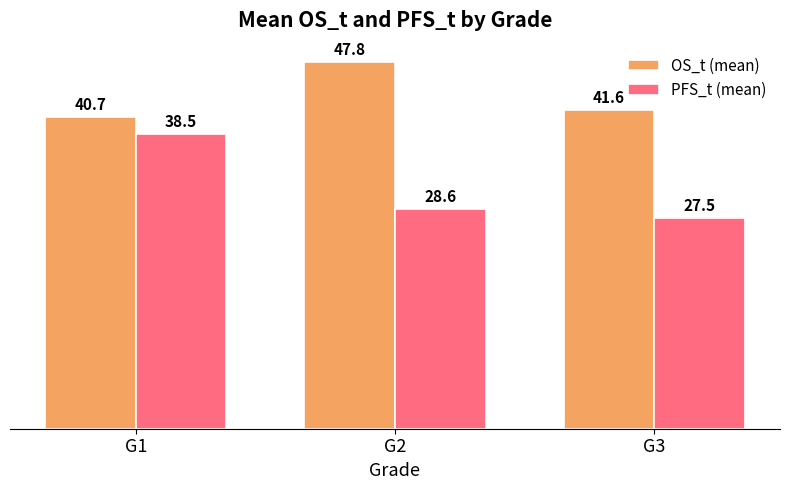

At how many categories does at least one series exceed 40?

3